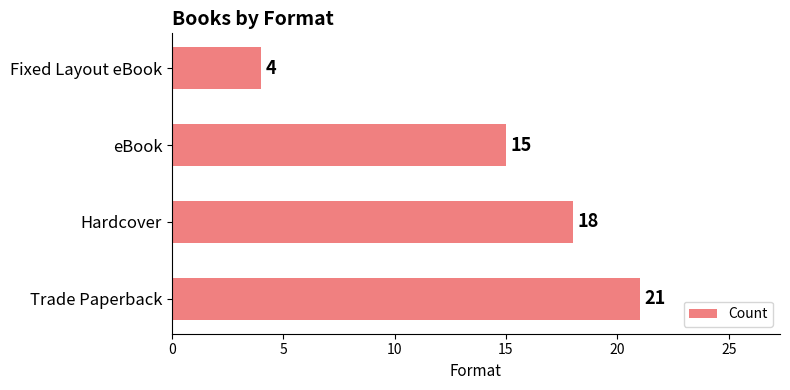

Which has a higher value, Trade Paperback or Hardcover?

Trade Paperback